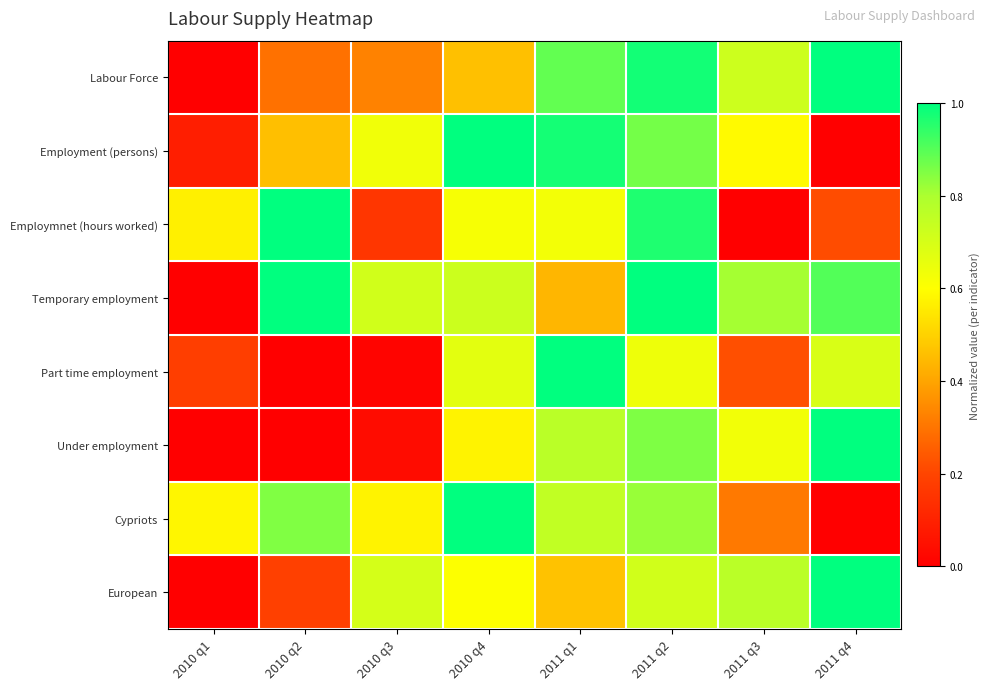

Which series changed the most between 2011 q1 and 2011 q4?

Employment (persons)